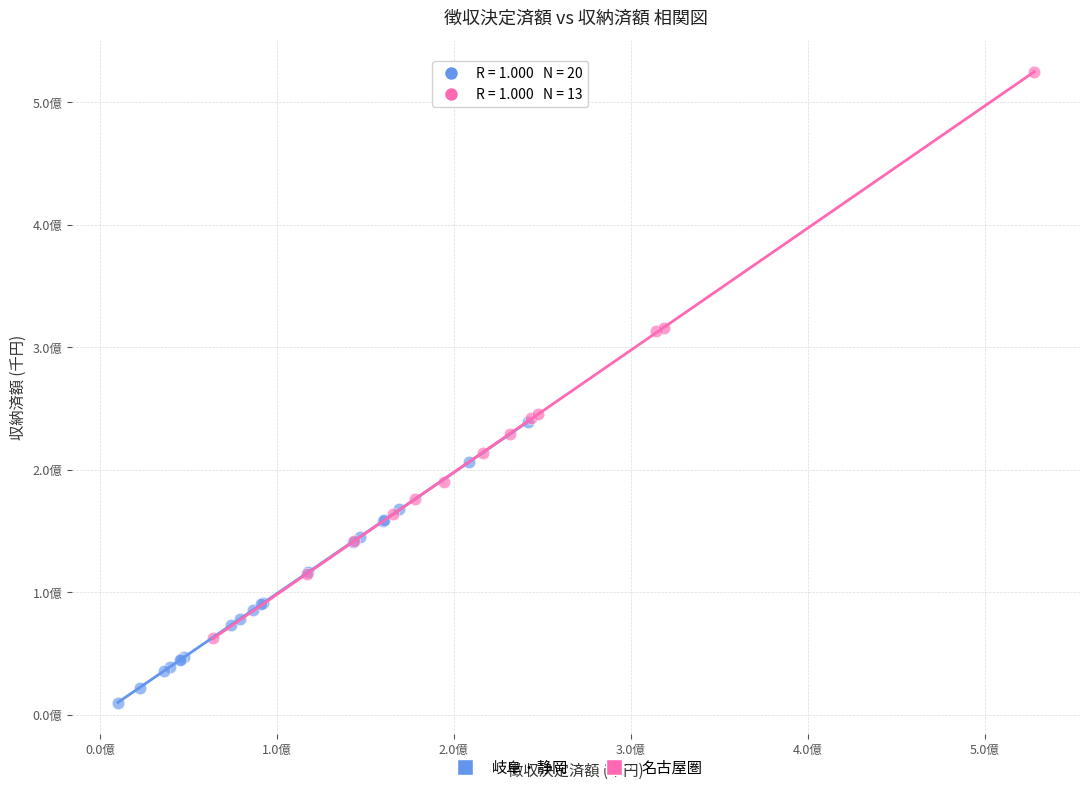

Which series reaches the maximum Y coordinate?

名古屋圏